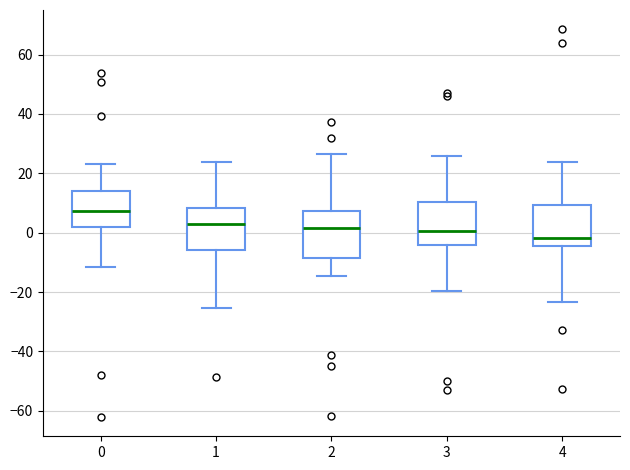

Which box's median line is the lowest?

4